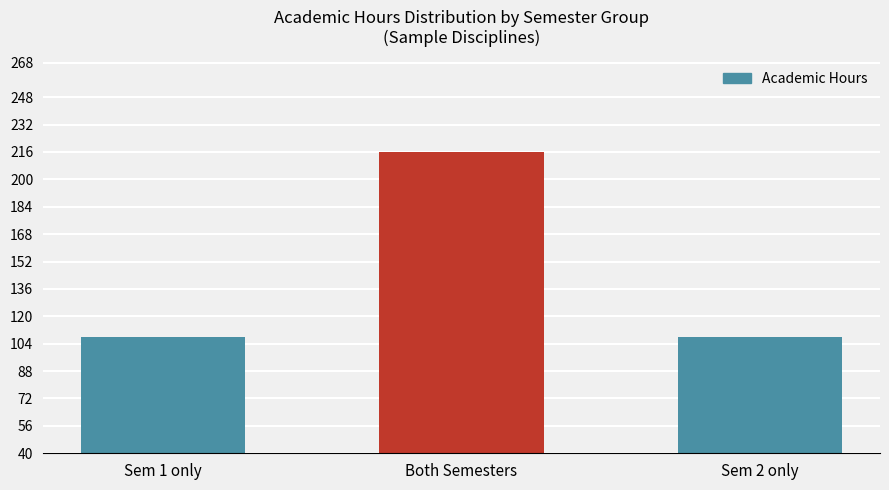

What is the value of the 1st bar from the left?

108